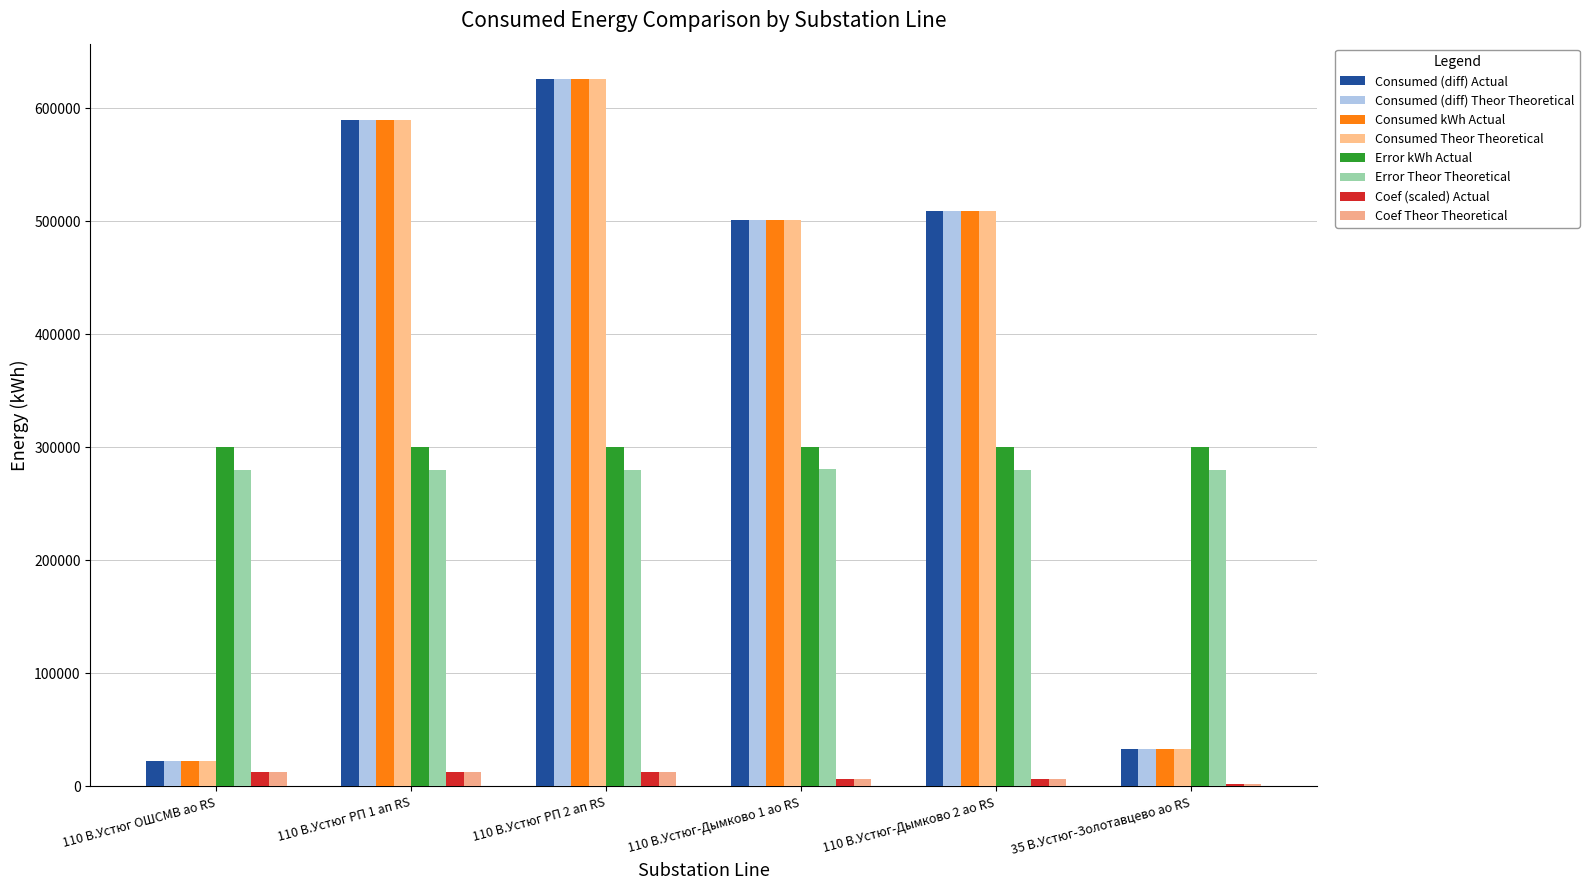

What is the spread (max minus min) of values at 110 В.Устюг РП 1 ап RS?

576562.8